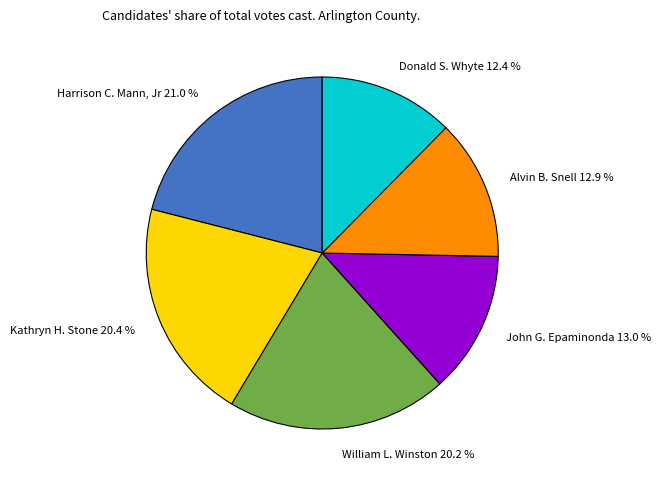

How many segments does this pie chart have?

6